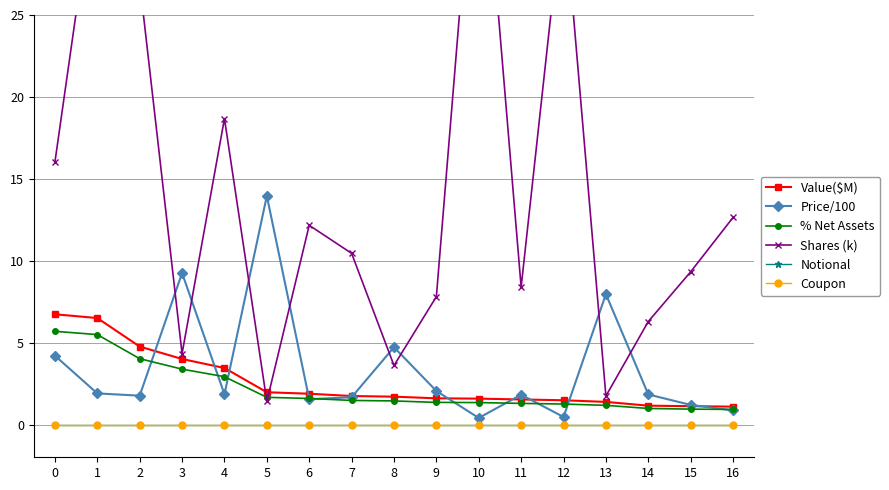

Reading left to right, extract all data points from this chart.

Value($M): 0=6.7	1=6.5	2=4.8	3=4.0	4=3.5	5=2.0	6=1.9	7=1.7	8=1.7	9=1.6	10=1.6	11=1.5	12=1.5	13=1.4	14=1.1	15=1.1	16=1.1
Price/100: 0=4.2	1=1.9	2=1.8	3=9.2	4=1.8	5=14.0	6=1.5	7=1.7	8=4.7	9=2.0	10=0.4	11=1.8	12=0.5	13=8.0	14=1.8	15=1.2	16=0.9
% Net Assets: 0=5.7	1=5.5	2=4.0	3=3.4	4=2.9	5=1.7	6=1.6	7=1.5	8=1.4	9=1.4	10=1.3	11=1.3	12=1.2	13=1.2	14=1.0	15=0.9	16=0.9
Shares (k): 0=16.0	1=34.2	2=27.0	3=4.3	4=18.7	5=1.4	6=12.2	7=10.5	8=3.6	9=7.8	10=39.4	11=8.4	12=32.1	13=1.7	14=6.3	15=9.3	16=12.6
Notional: 0=0.0	1=0.0	2=0.0	3=0.0	4=0.0	5=0.0	6=0.0	7=0.0	8=0.0	9=0.0	10=0.0	11=0.0	12=0.0	13=0.0	14=0.0	15=0.0	16=0.0
Coupon: 0=0.0	1=0.0	2=0.0	3=0.0	4=0.0	5=0.0	6=0.0	7=0.0	8=0.0	9=0.0	10=0.0	11=0.0	12=0.0	13=0.0	14=0.0	15=0.0	16=0.0